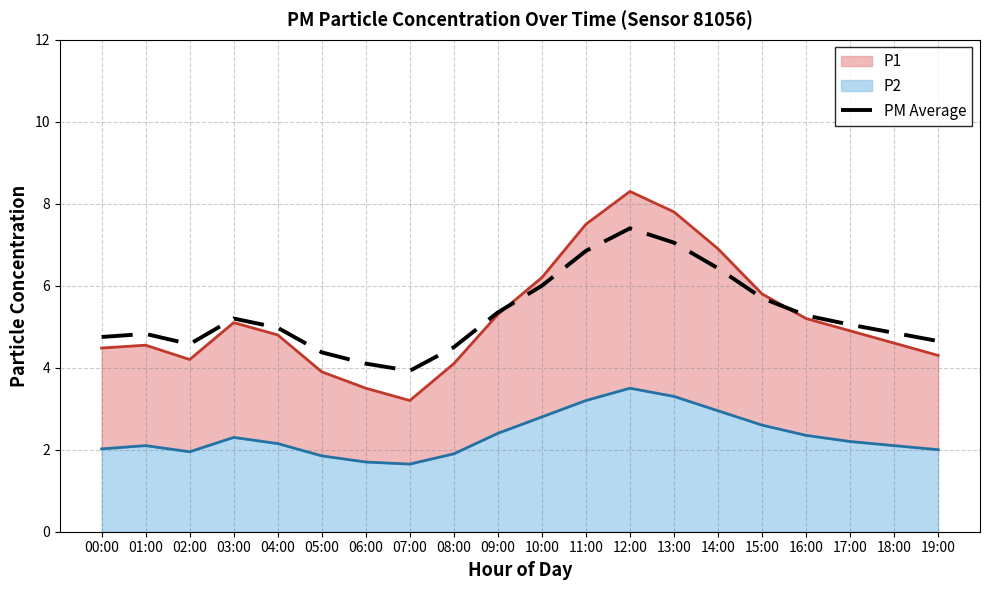

Is it true that the value at 11:00 is 6.8?

True